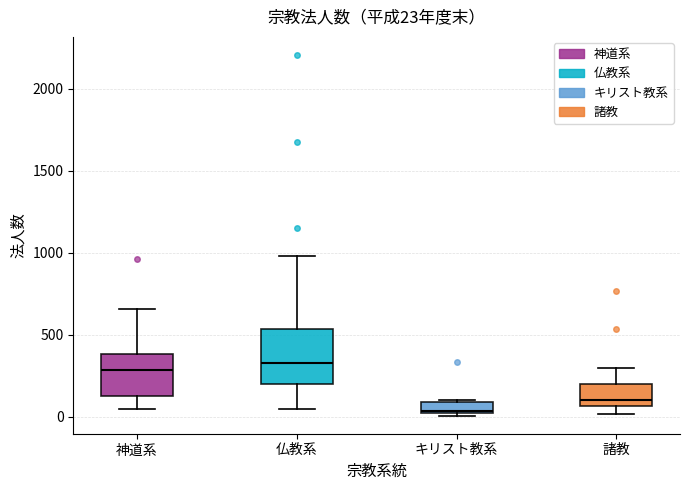

Which box is the tallest, from its lower edge to its upper edge?

仏教系